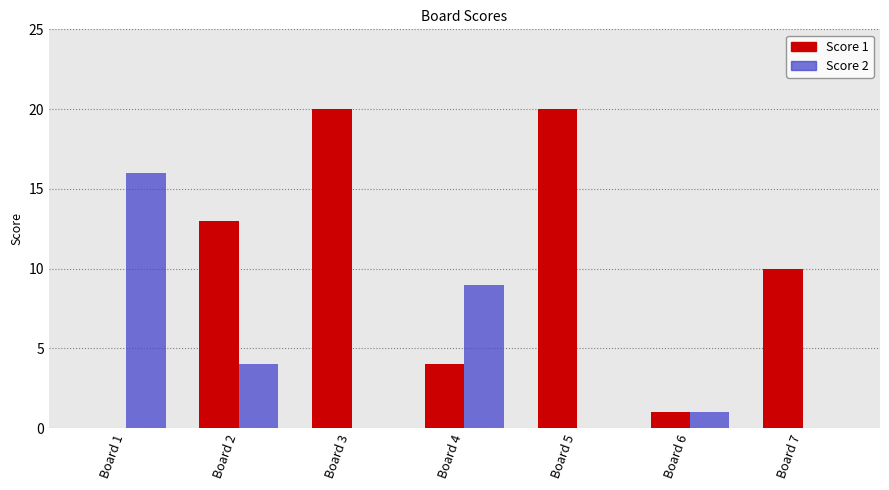

Which category has the highest value across all series?

Board 3